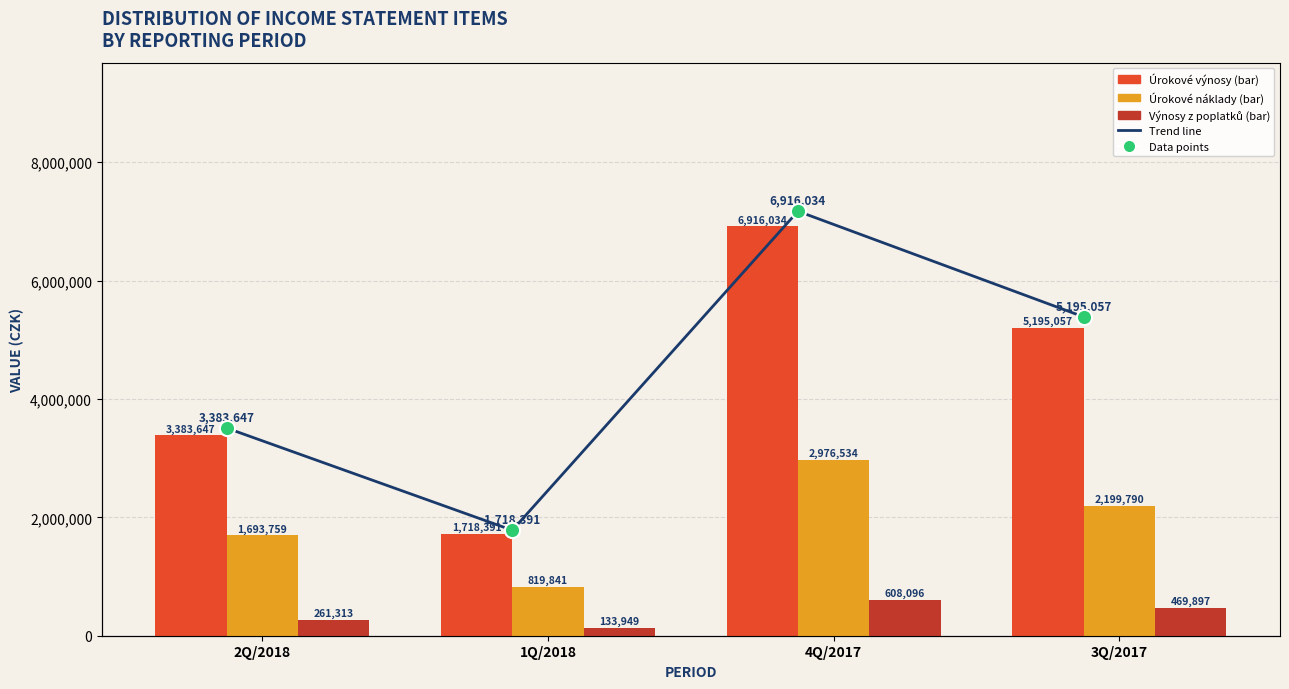

Which series has the largest total across all categories?

Urokove vynosy